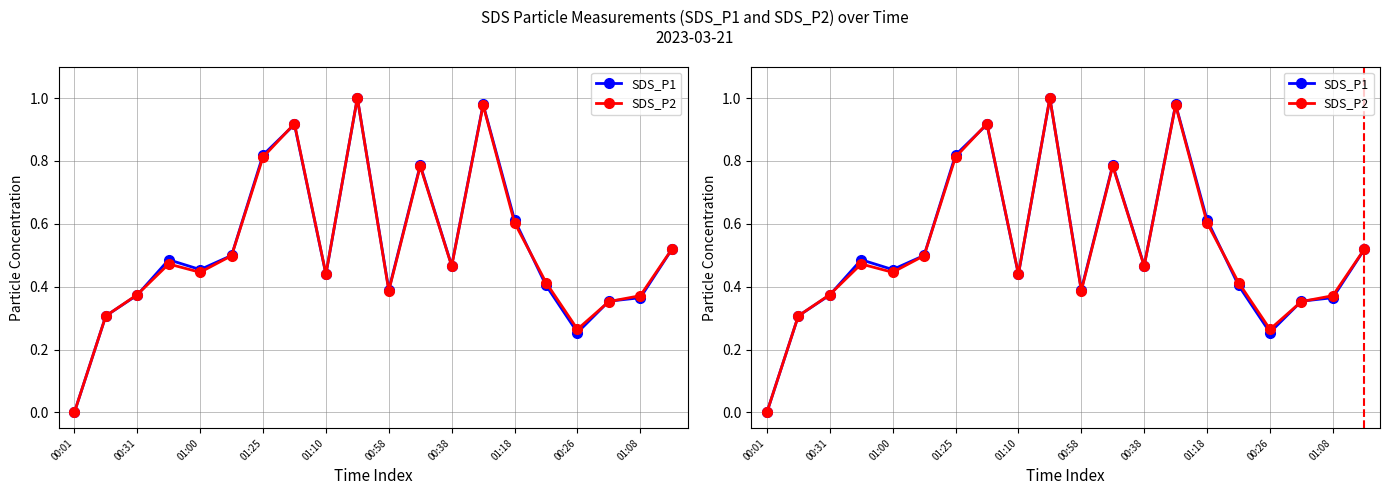

Where do SDS_P2 and SDS_P1 first cross each other?

00:31 and 01:00